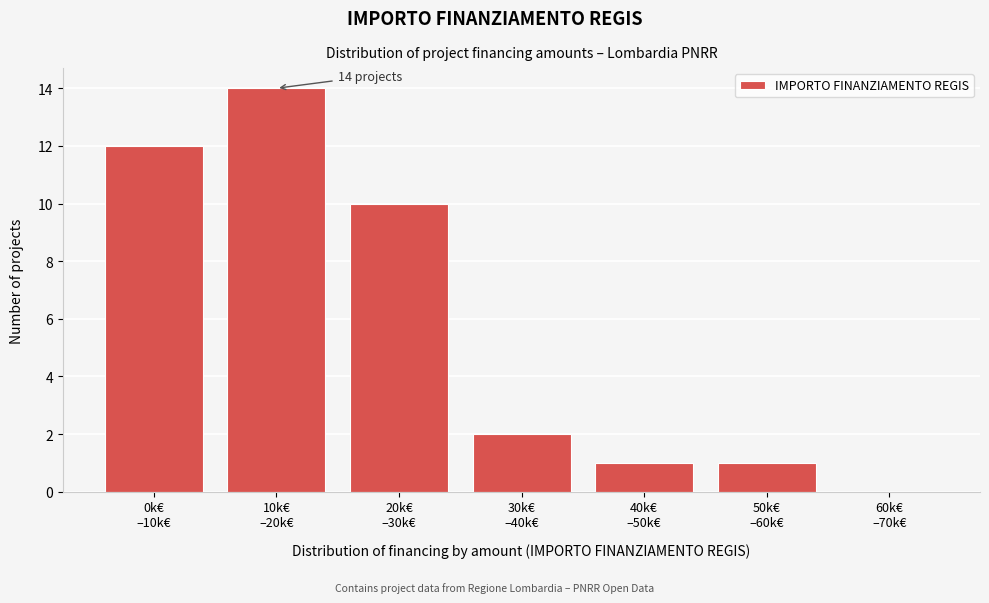

What is the sum of all values?

40